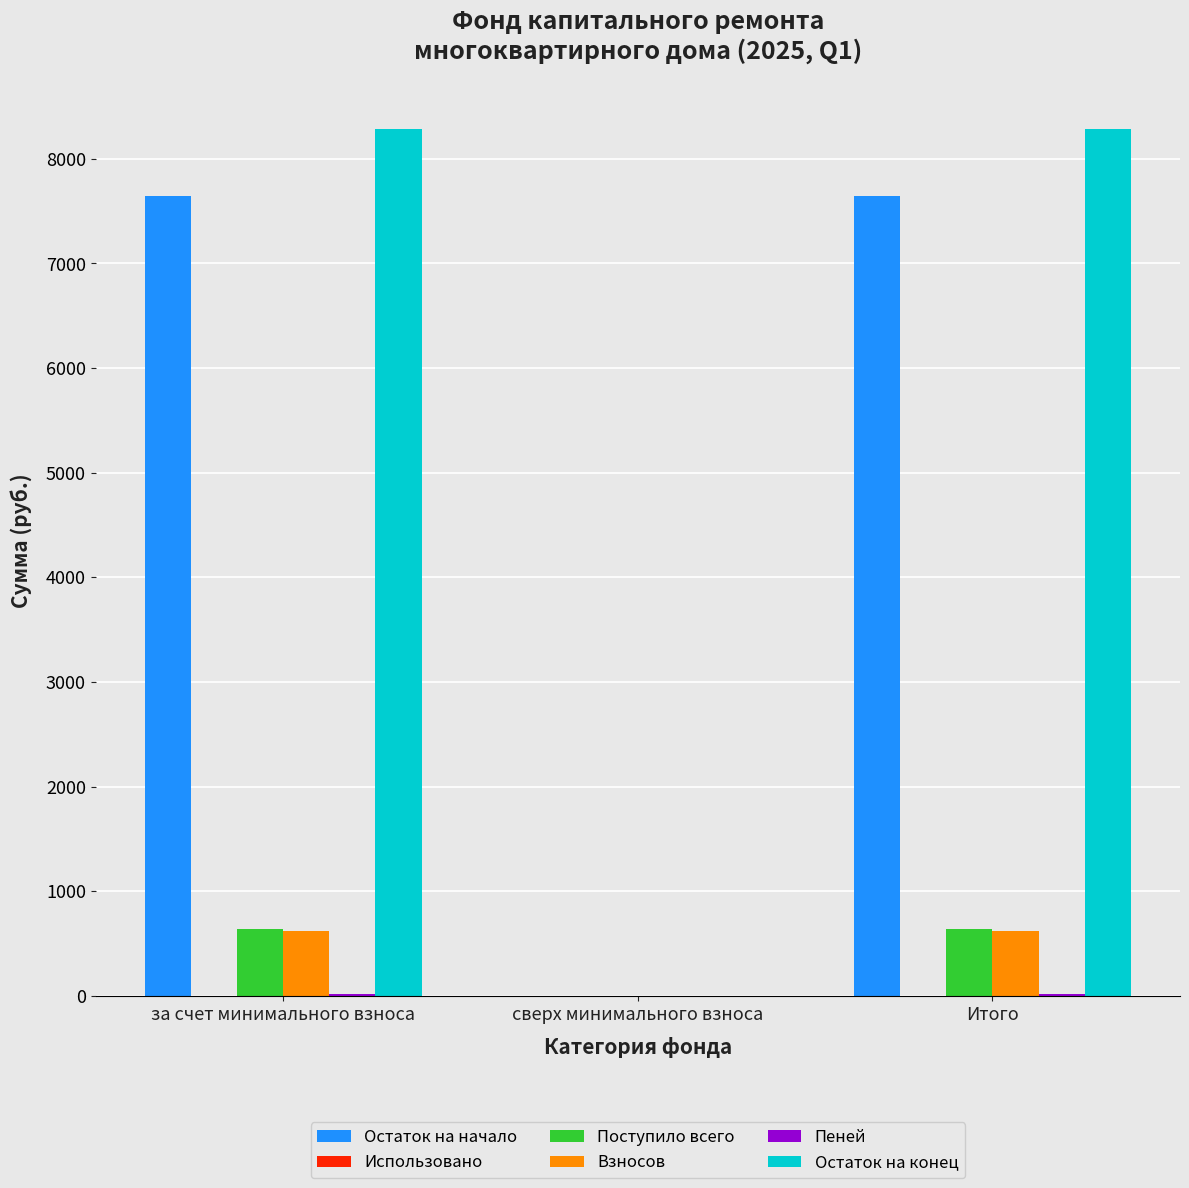

How many groups of bars are there?

3